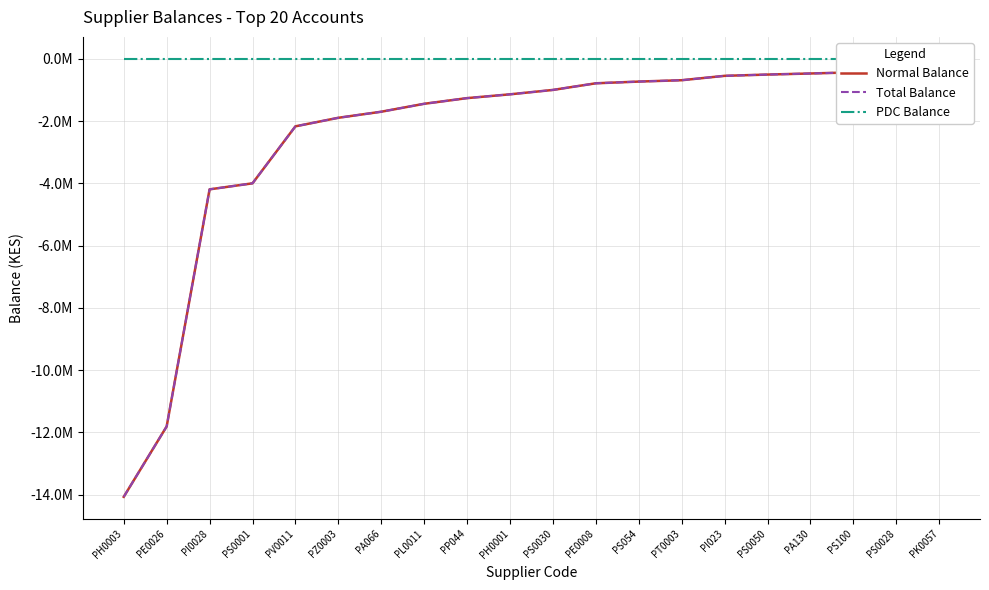

Reading left to right, extract all data points from this chart.

Normal Balance: PH0003=-14068649.8	PE0026=-11808116.2	PI0028=-4193270.9	PS0001=-3999786.1	PV0011=-2169399.9	PZ0003=-1894838.6	PA066=-1700083.6	PL0011=-1445224.8	PP044=-1263202.5	PH0001=-1141376.3	PS0030=-1000203.2	PE0008=-786841.2	PS054=-731747.9	PT0003=-688196.1	PI023=-547517.8	PS0050=-506386.8	PA130=-472203.4	PS100=-434999.7	PS0028=-410200.5	PK0057=-371247.0
Total Balance: PH0003=-14068649.8	PE0026=-11808116.2	PI0028=-4193270.9	PS0001=-3999786.1	PV0011=-2169399.9	PZ0003=-1894838.6	PA066=-1700083.6	PL0011=-1445224.8	PP044=-1263202.5	PH0001=-1141376.3	PS0030=-1000203.2	PE0008=-786841.2	PS054=-731747.9	PT0003=-688196.1	PI023=-547517.8	PS0050=-506386.8	PA130=-472203.4	PS100=-434999.7	PS0028=-410200.5	PK0057=-371247.0
PDC Balance: PH0003=0.0	PE0026=0.0	PI0028=0.0	PS0001=0.0	PV0011=0.0	PZ0003=0.0	PA066=0.0	PL0011=0.0	PP044=0.0	PH0001=0.0	PS0030=0.0	PE0008=0.0	PS054=0.0	PT0003=0.0	PI023=0.0	PS0050=0.0	PA130=0.0	PS100=0.0	PS0028=0.0	PK0057=0.0